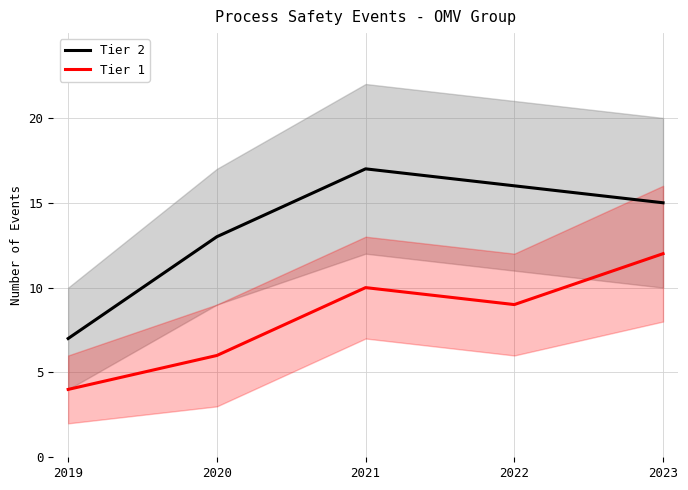

What is the spread (max minus min) of values at 2023?

3